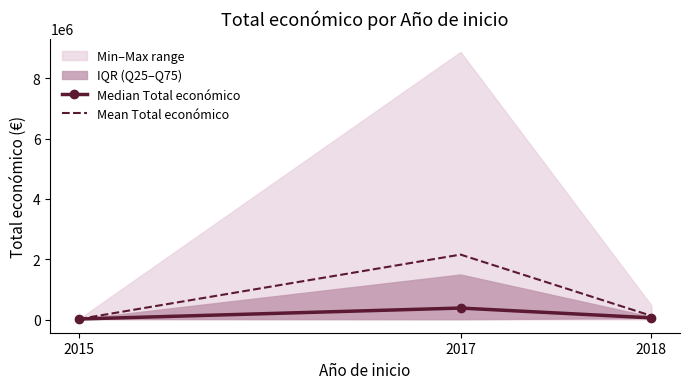

What is the highest value of the Mean Total económico series?

2153610.6